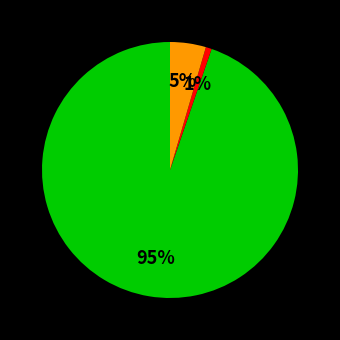

To the nearest percent, what is the average slice percentage?

33%